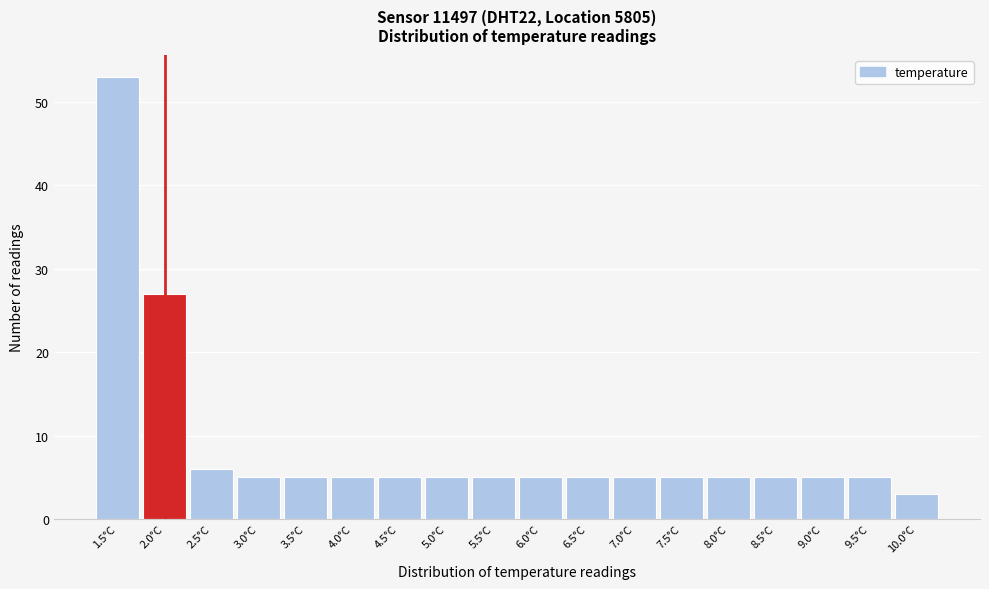

Which range on the x-axis has the tallest bar?

1.25 to 1.75